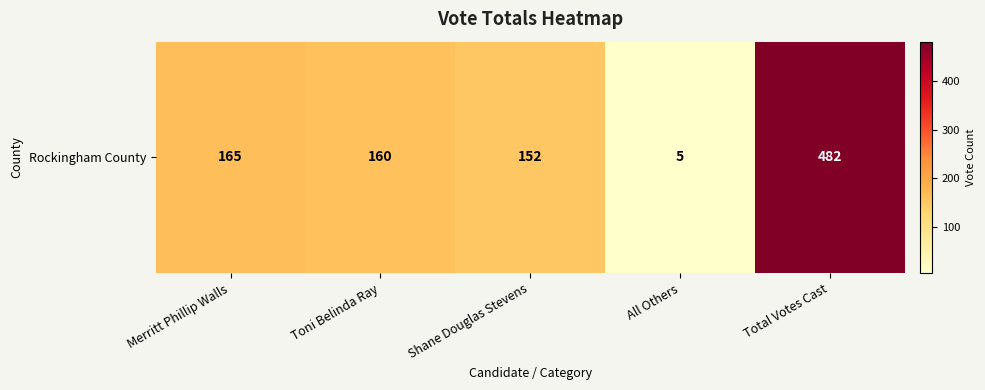

How many data points are above 160?

2